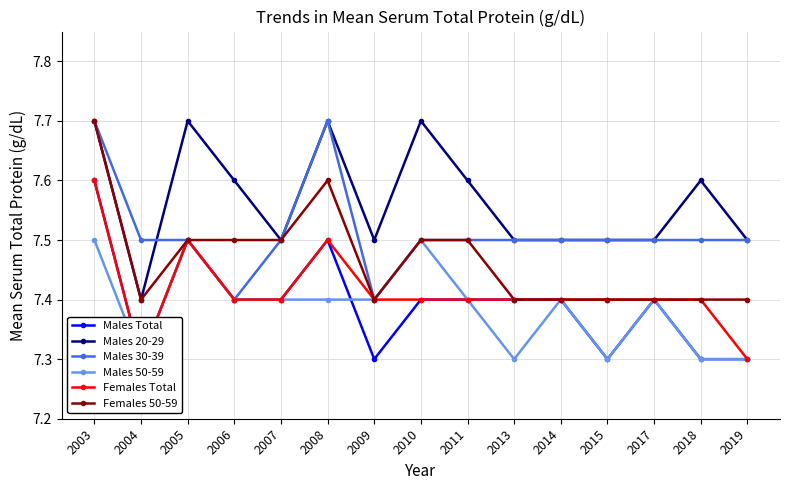

At how many categories does at least one series exceed 7?

15